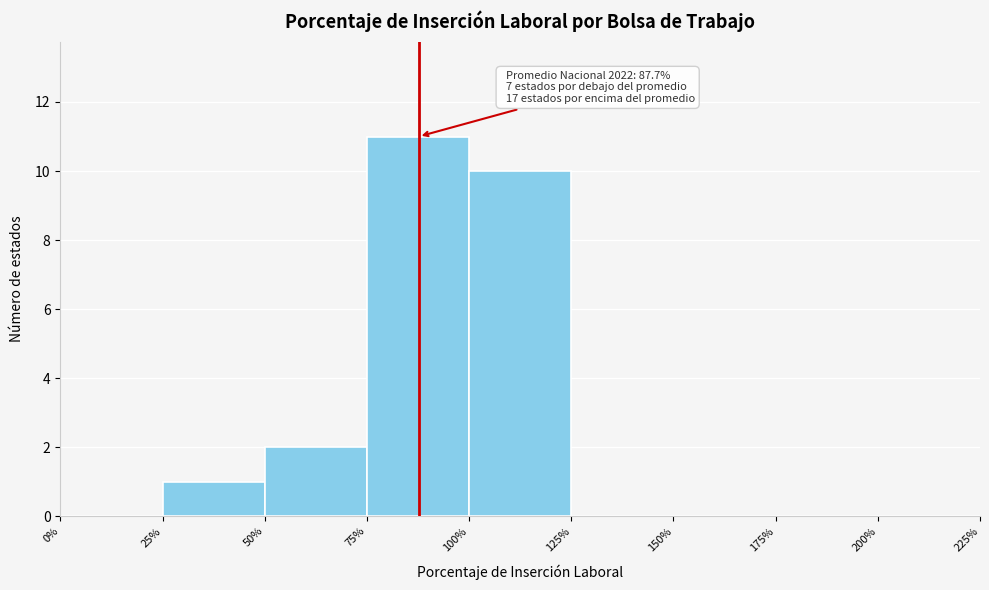

Over which range of the x-axis is the bar tallest?

75% to 100%